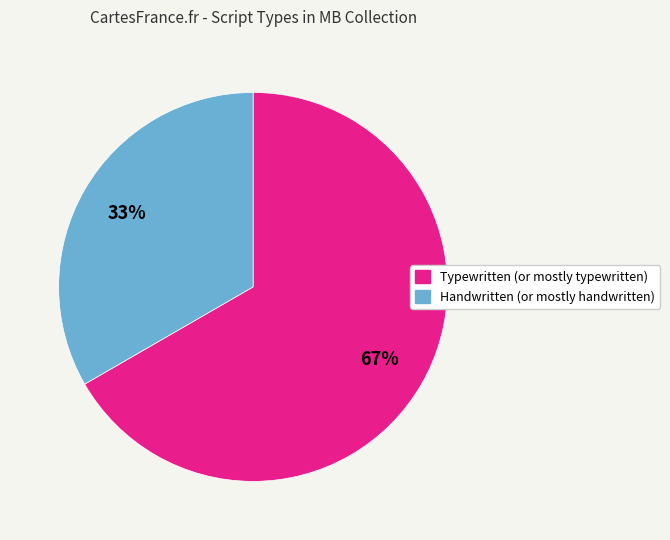

Is there any slice that represents more than half of the pie?

Yes